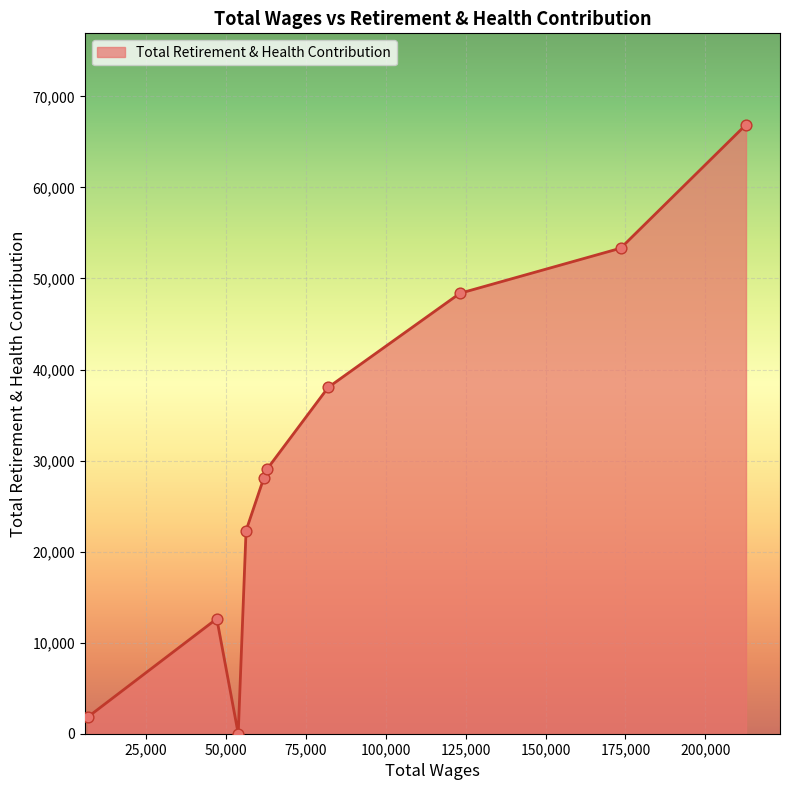

What is the maximum value shown in the chart?

66889